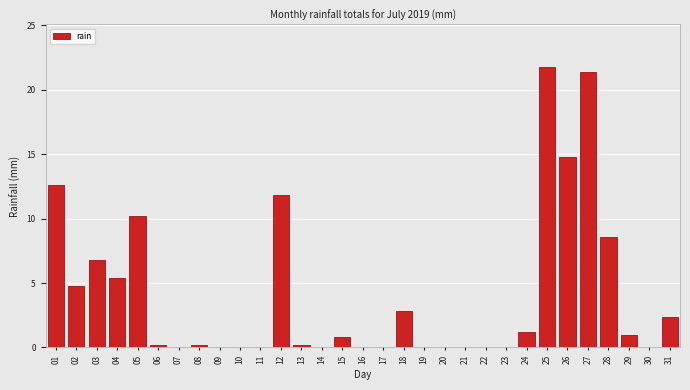

True or false: the data shows 12.0 at 30.

False